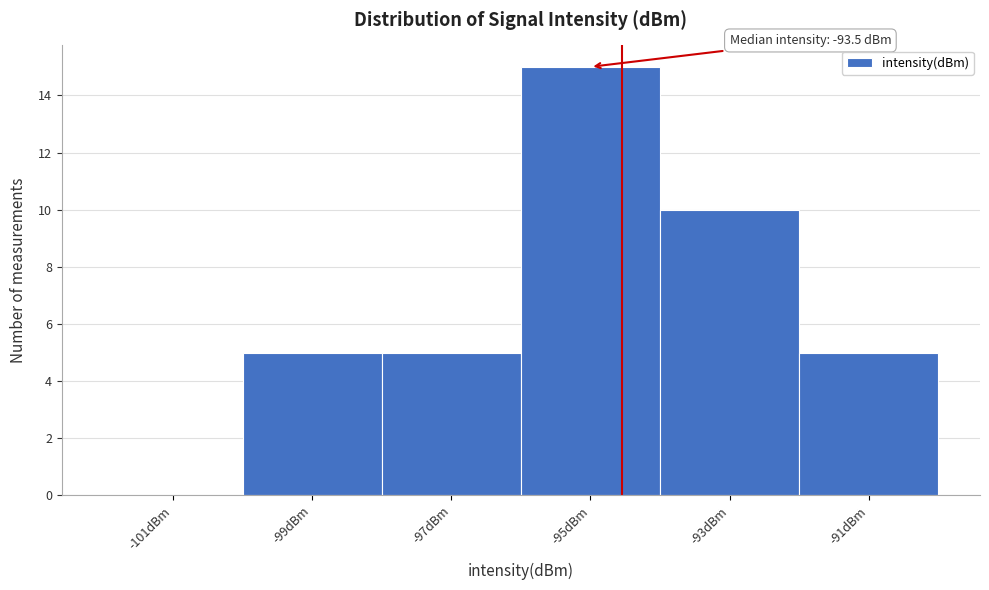

Reading left to right, what are all the values shown in this chart?

-101dBm=0	-99dBm=5	-97dBm=5	-95dBm=15	-93dBm=10	-91dBm=5